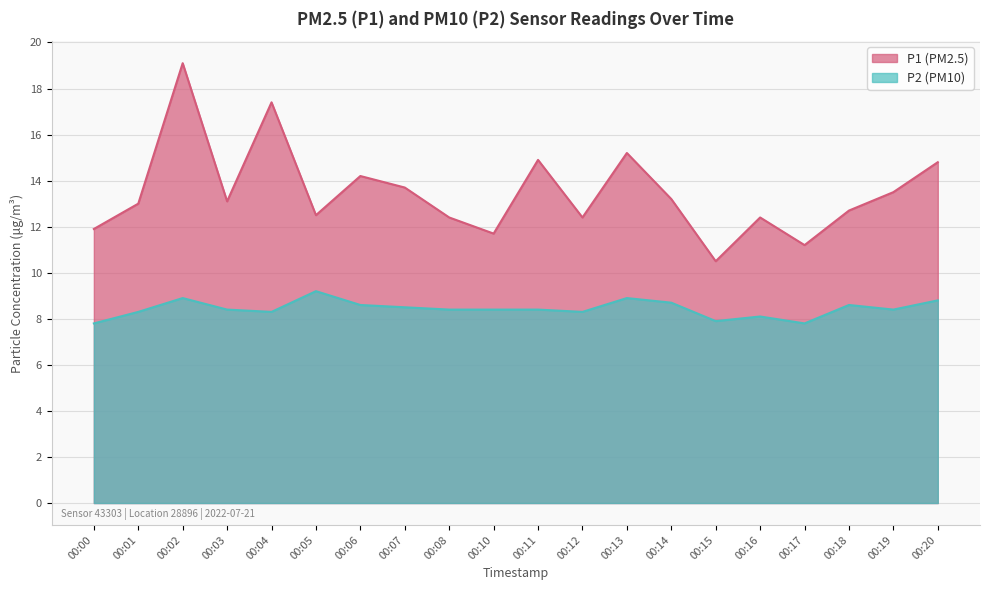

Which series has the widest spread of values?

P1 (PM2.5)